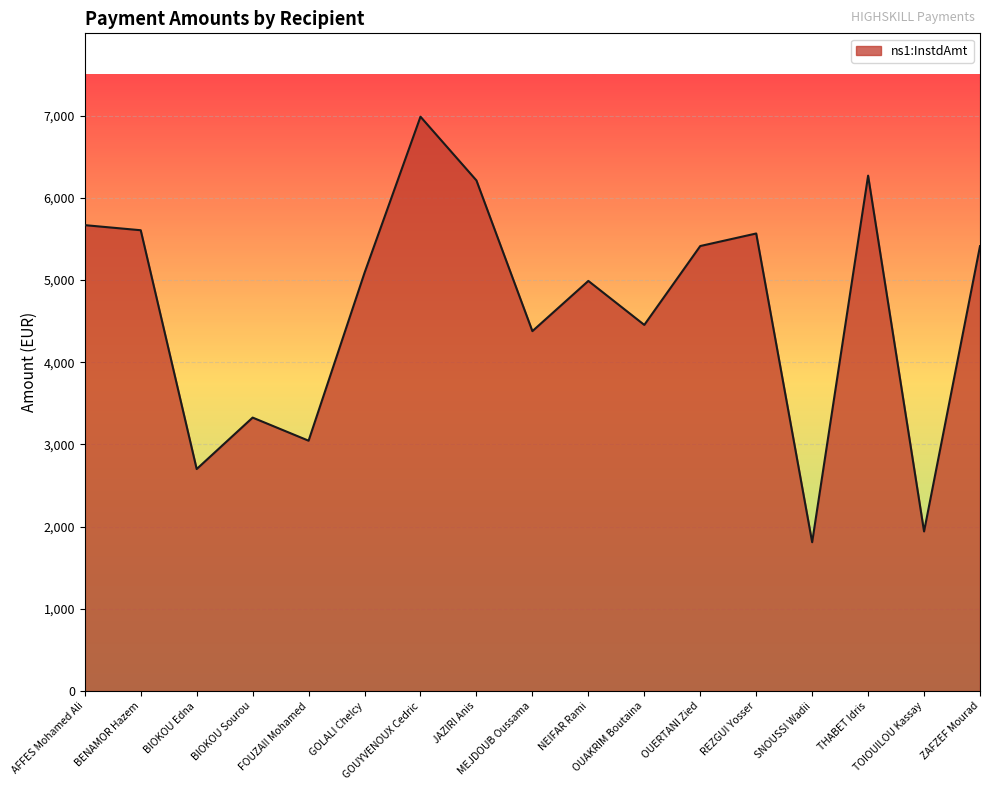

What is the maximum value shown in the chart?

6985.9